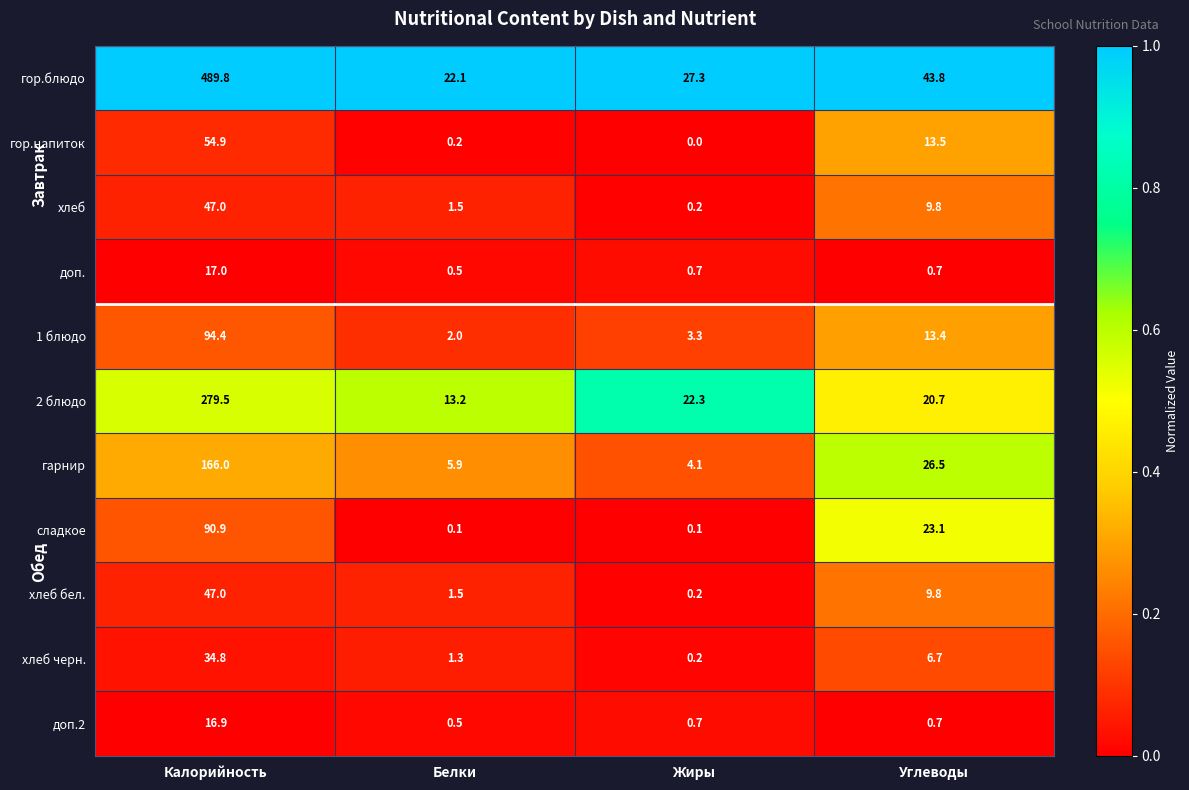

The доп.2 series shows 6.3 at Калорийность. True or false?

False